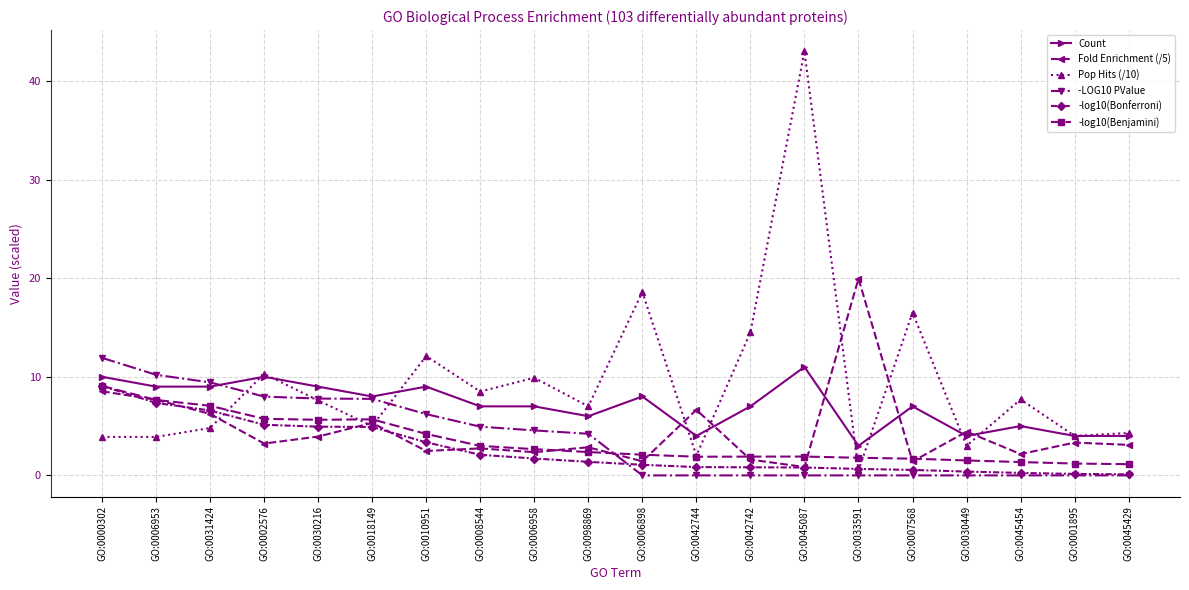

What is the lowest value of the Count series?

3.0